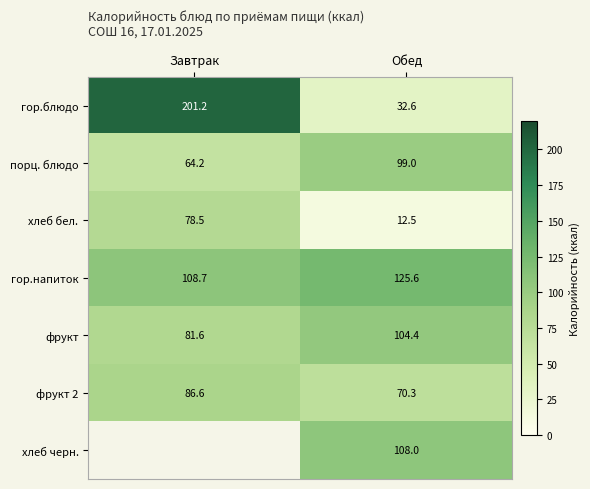

Where is фрукт 2 nearest to the value 78?

Обед